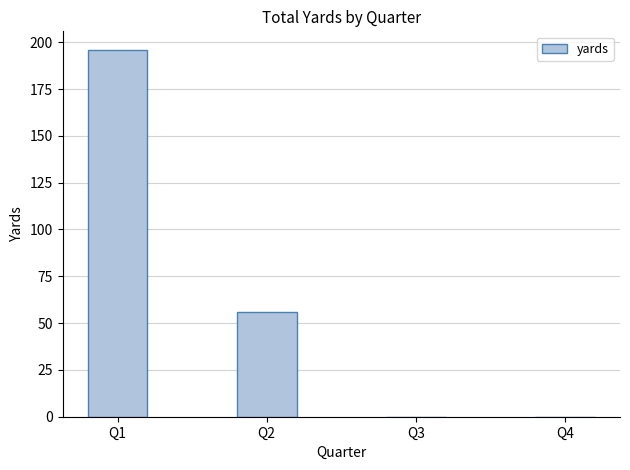

The value at Q1 is 196. True or false?

True